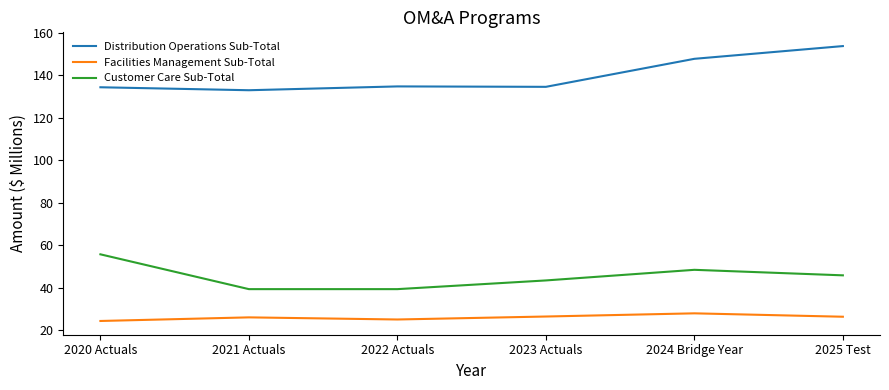

Which series has the largest range (max minus min)?

Distribution Operations Sub-Total